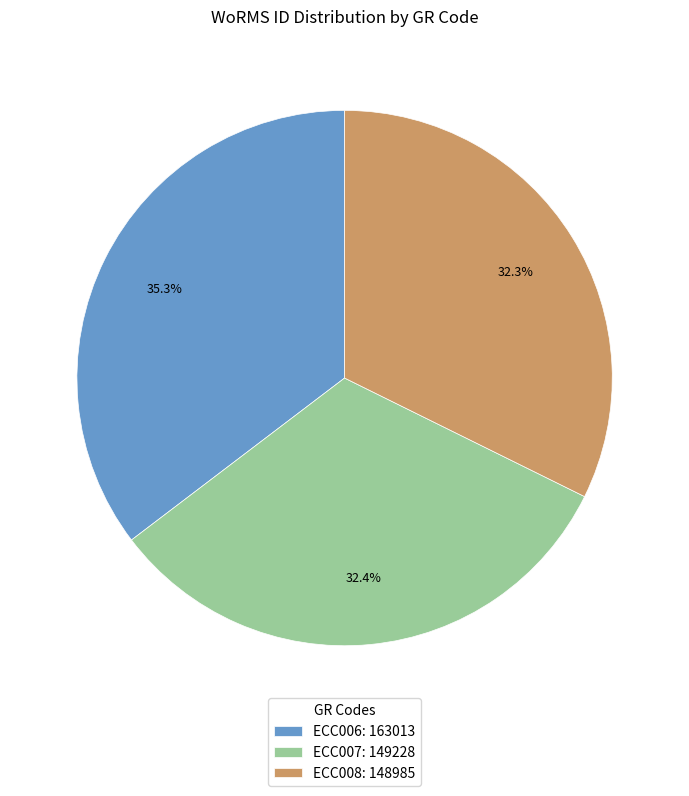

What percentage is the ECC006 slice, to the nearest percent?

35%